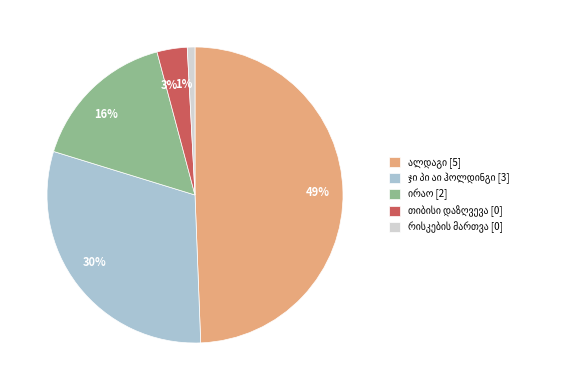

Is the sum of 1% and 3% greater than half?

No